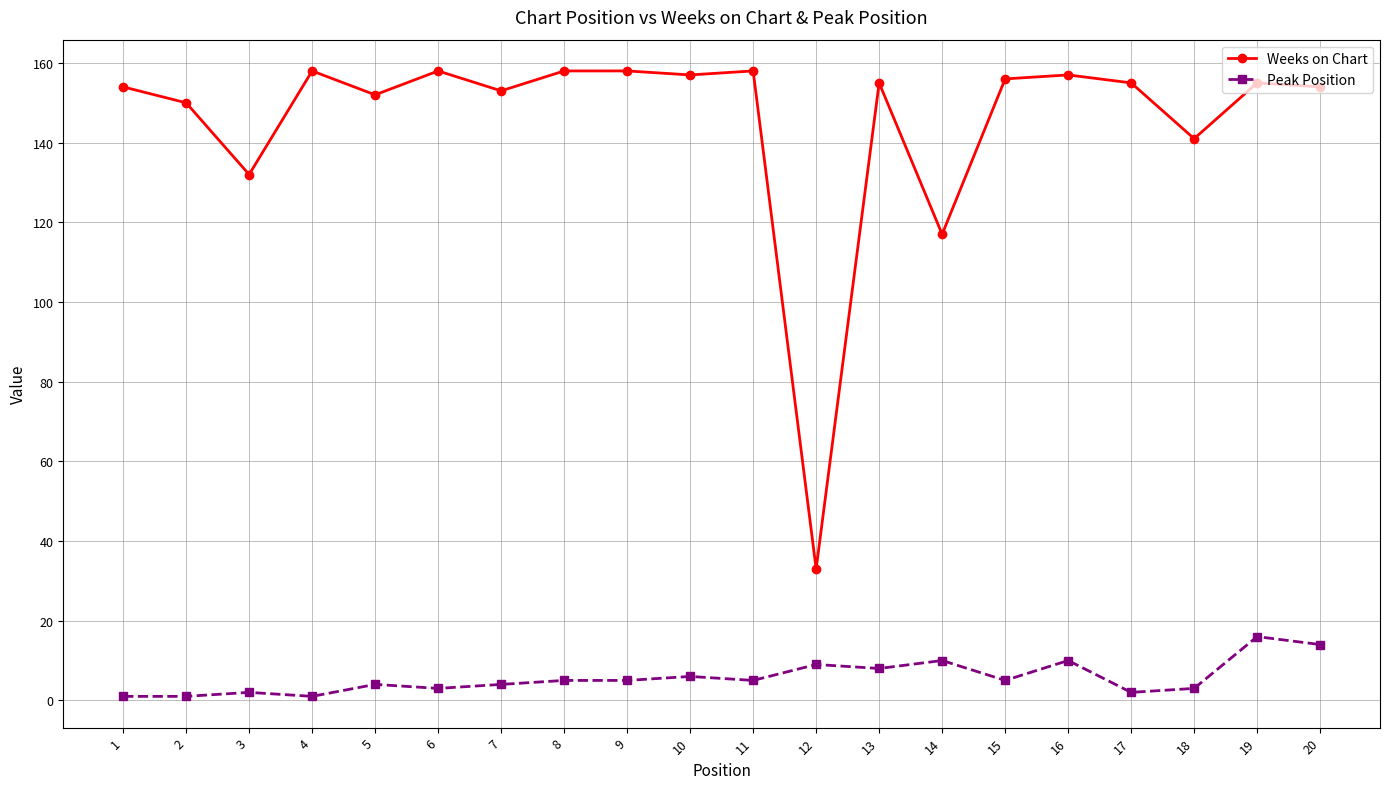

True or false: Peak Position and Weeks on Chart intersect in this chart.

False